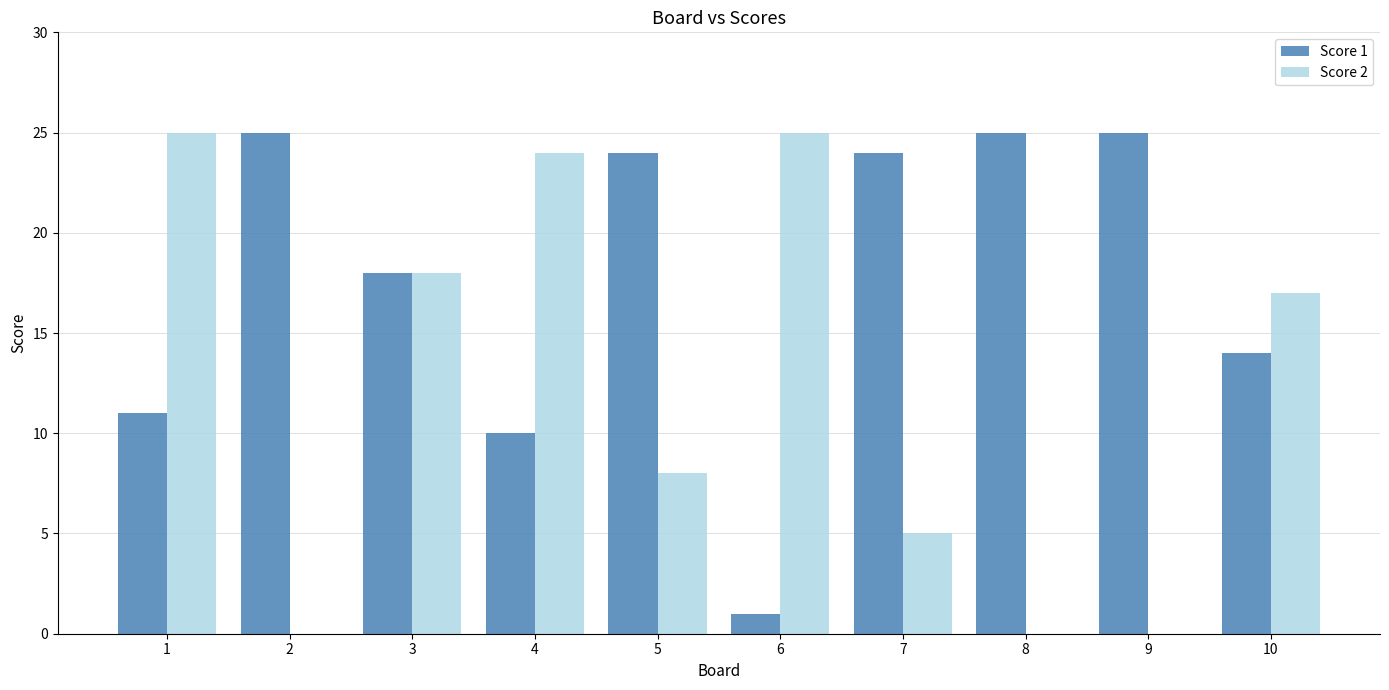

What is the maximum value for Score 2?

25